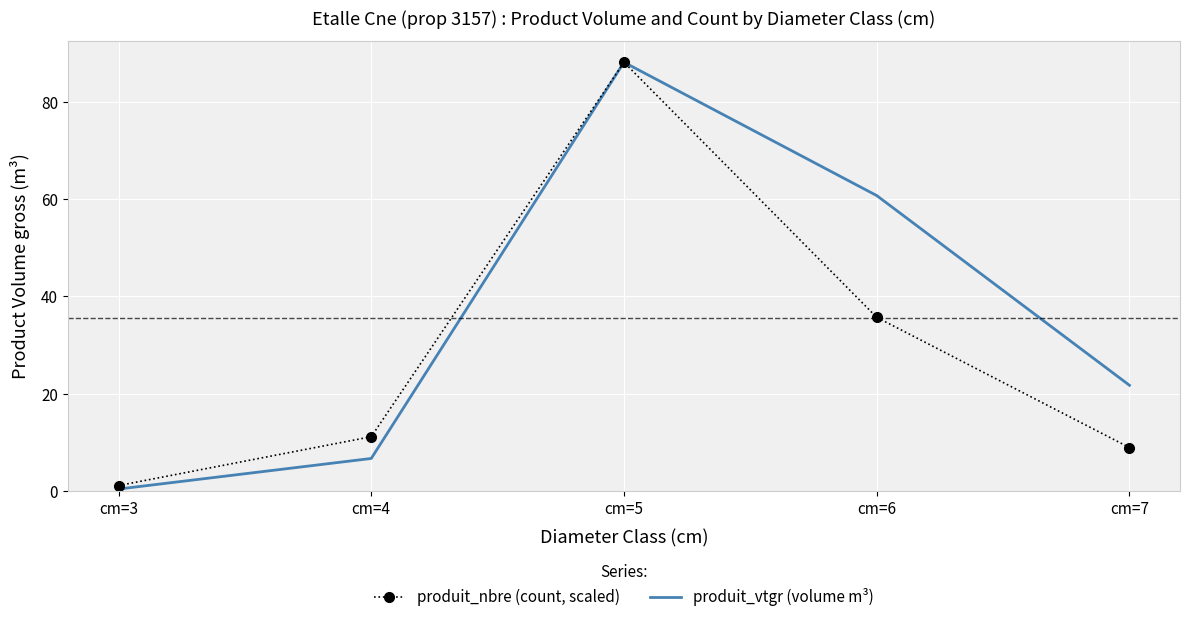

What is the total value across all series at cm=6?

96.5